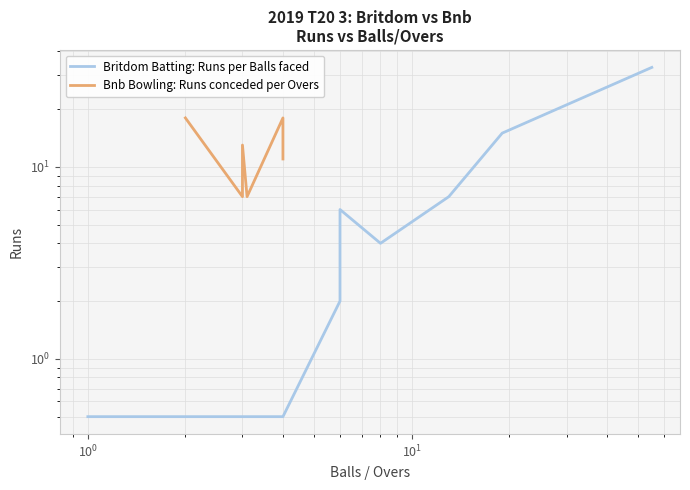

How many interior local peaks (higher than both neighbors) does the data have?

2